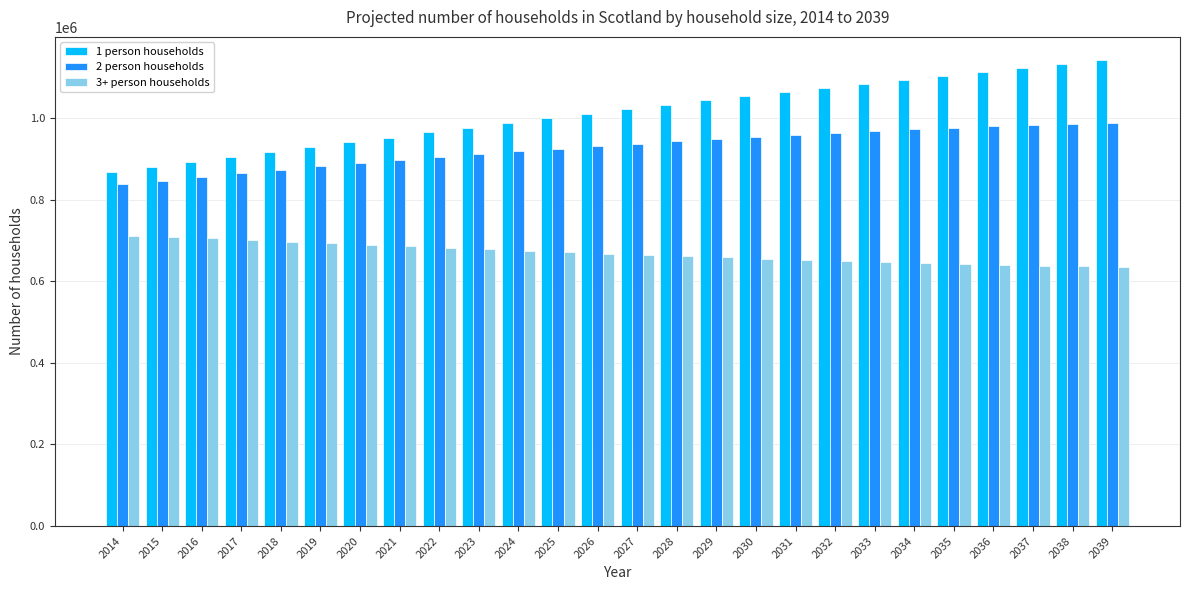

Is the value of 2 person households at 2038 greater than the value of 1 person households at 2030?

No